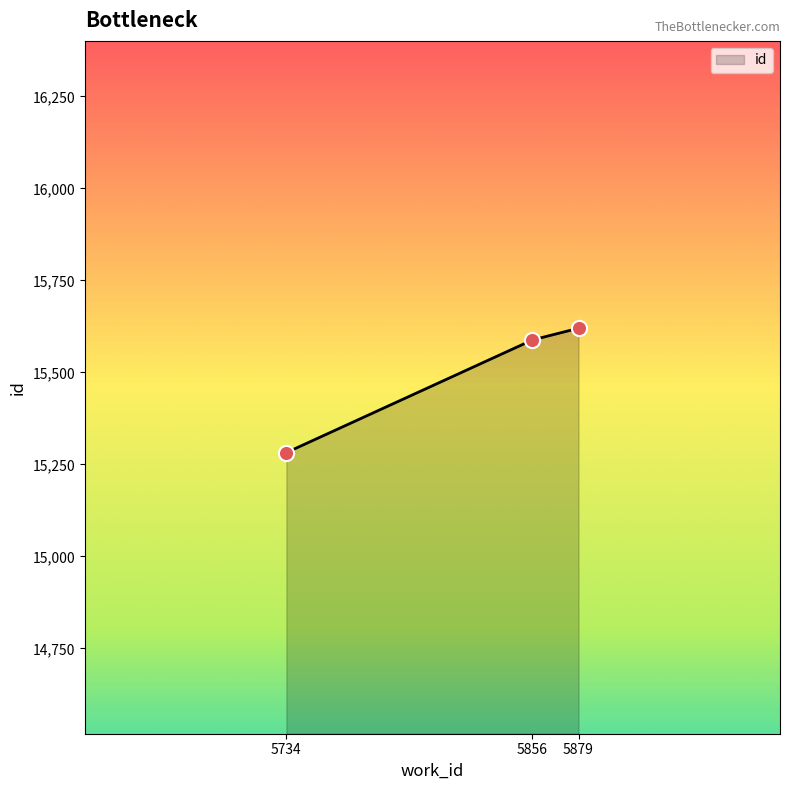

What is the ratio of the value at 5856 to the value at 5734?

1.0